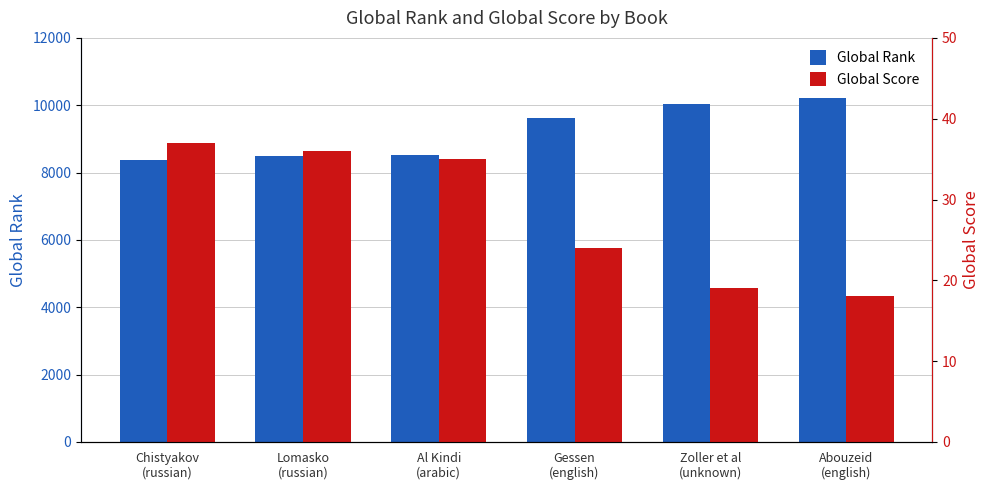

The value of Global Score at Al Kindi
(arabic) is 35. True or false?

True